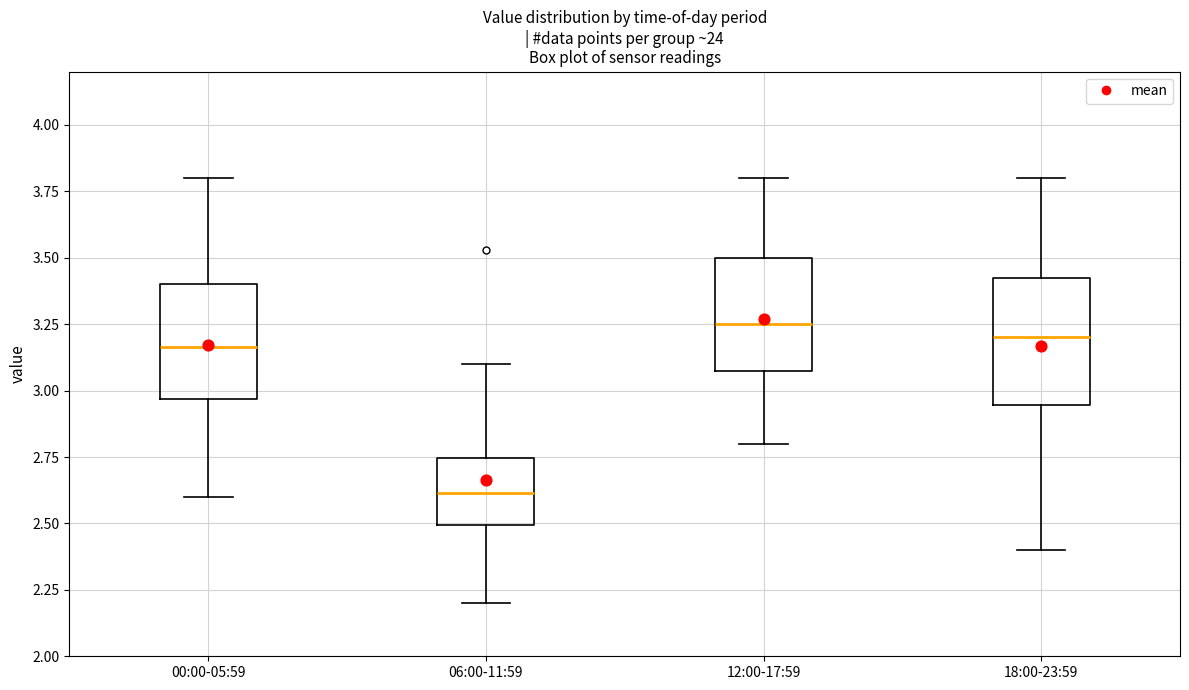

Reading left to right, transcribe this box plot: for each box, give where its median line is, the range the box spans, and where its two whiskers end, as read against the y-axis. The values are not printed on the chart, so give them approximately, as read against the axis.

00:00-05:59: median 3.15, box 2.95 to 3.40, whiskers 2.60 to 3.80
06:00-11:59: median 2.60, box 2.50 to 2.75, whiskers 2.20 to 3.10
12:00-17:59: median 3.25, box 3.10 to 3.50, whiskers 2.80 to 3.80
18:00-23:59: median 3.20, box 2.95 to 3.45, whiskers 2.40 to 3.80